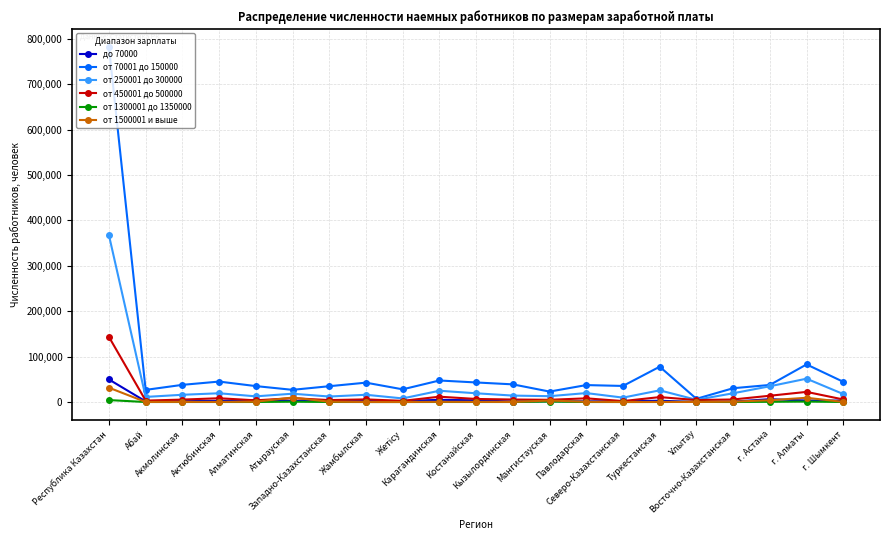

How many categories are shown in the chart?

21